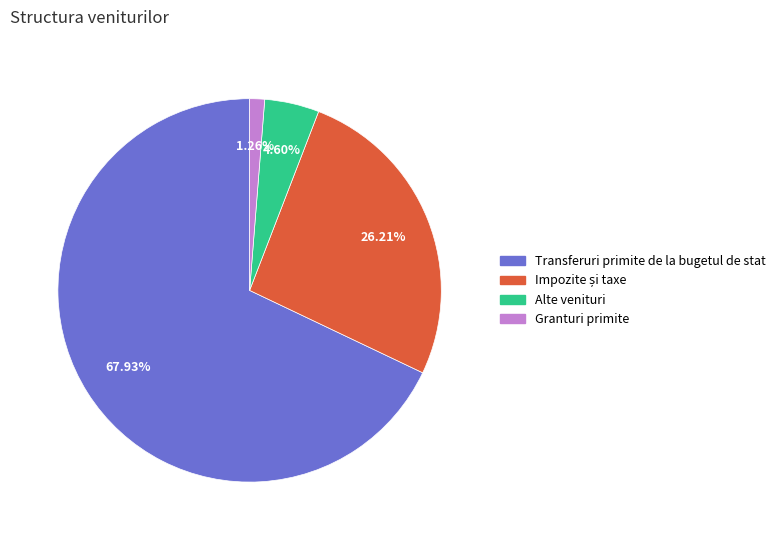

What is the smallest slice in the pie chart?

Granturi primite